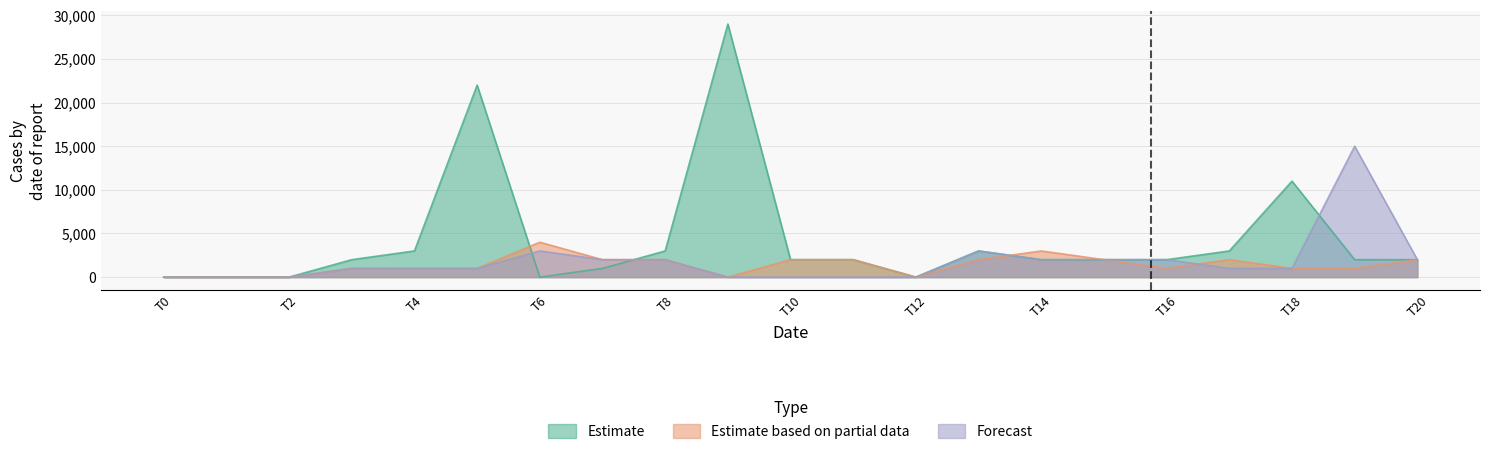

Which series has the widest spread of values?

Estimate